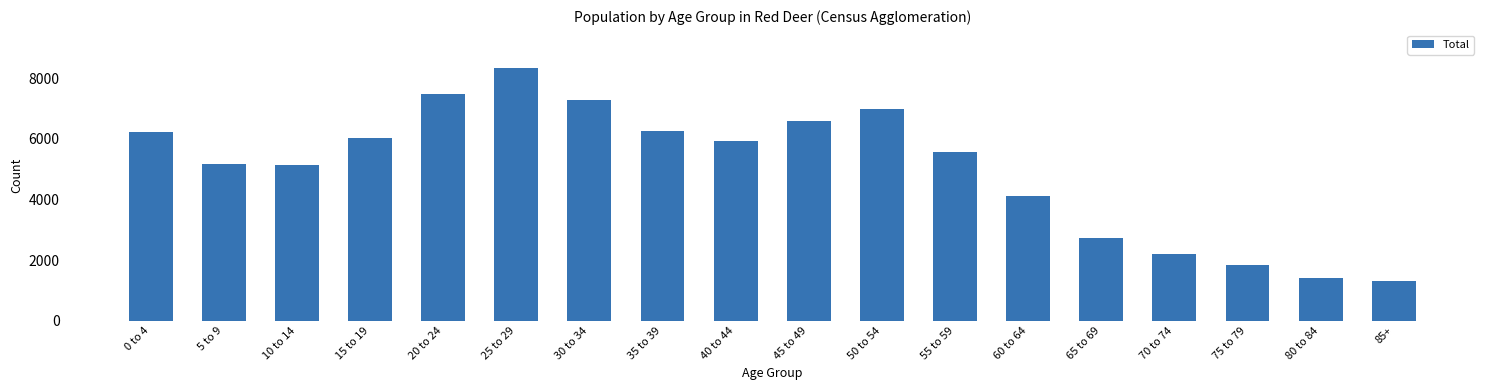

The value at 30 to 34 is 7280. True or false?

True